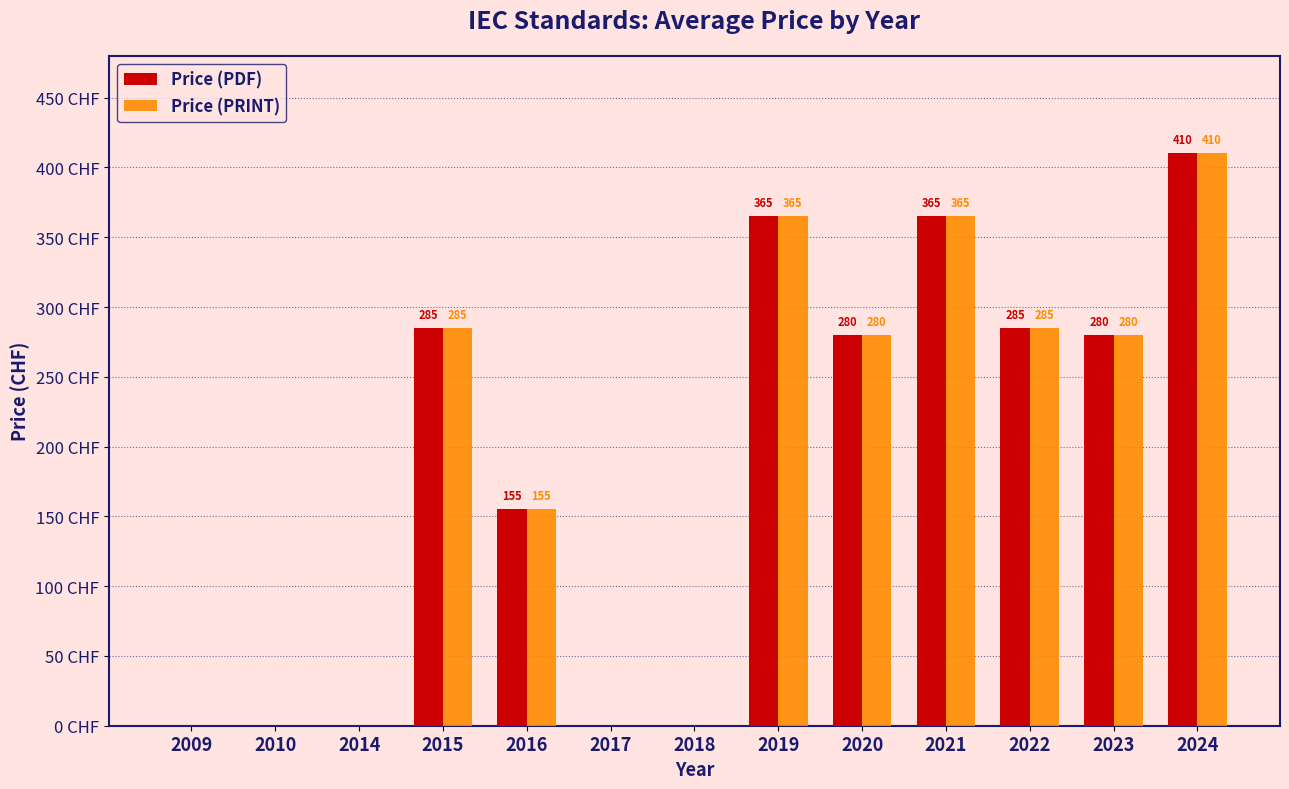

Is the value of Price (PDF) at 2016 greater than the value of Price (PRINT) at 2019?

No